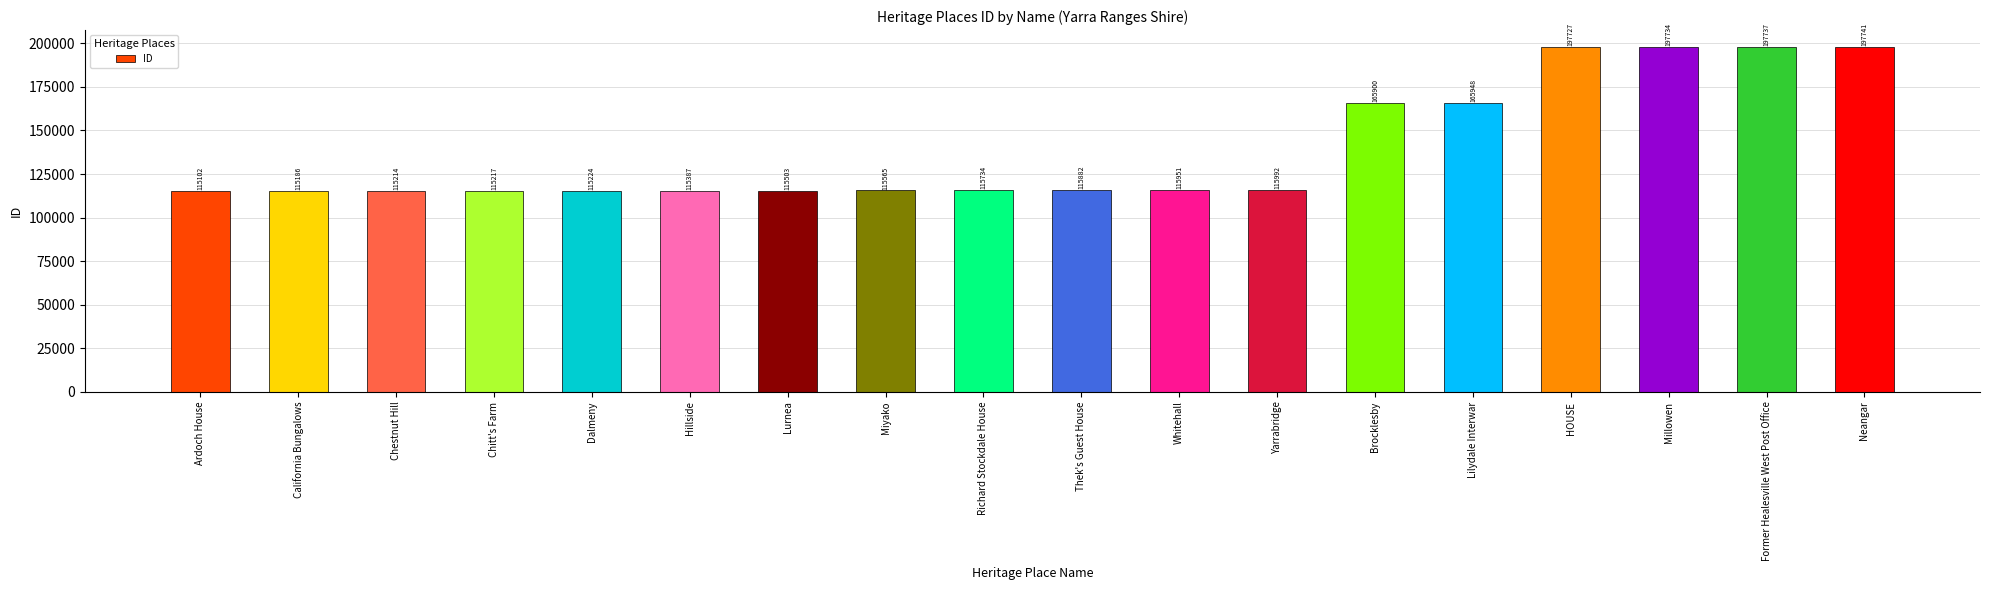

The value at Richard Stockdale House is 115734. True or false?

True